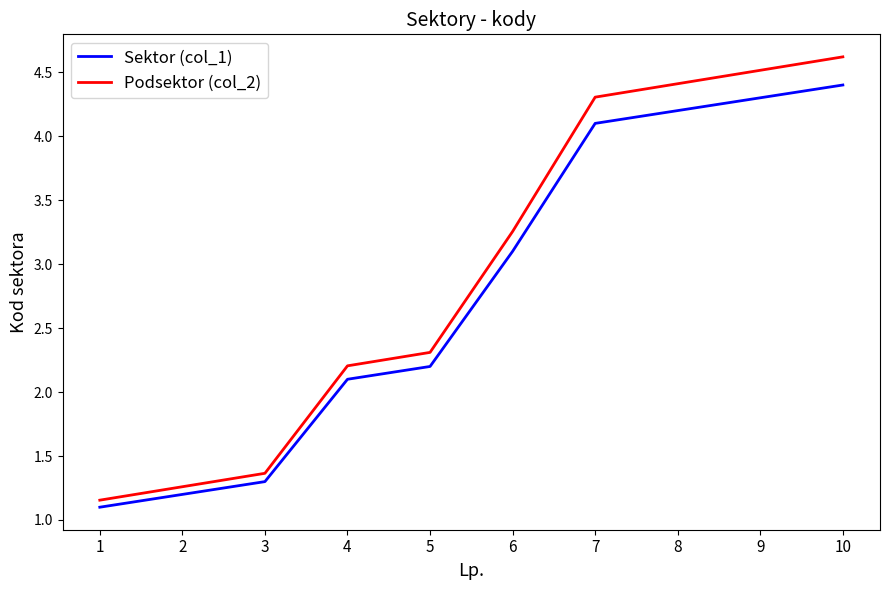

Which series has the largest range (max minus min)?

Podsektor (col_2)